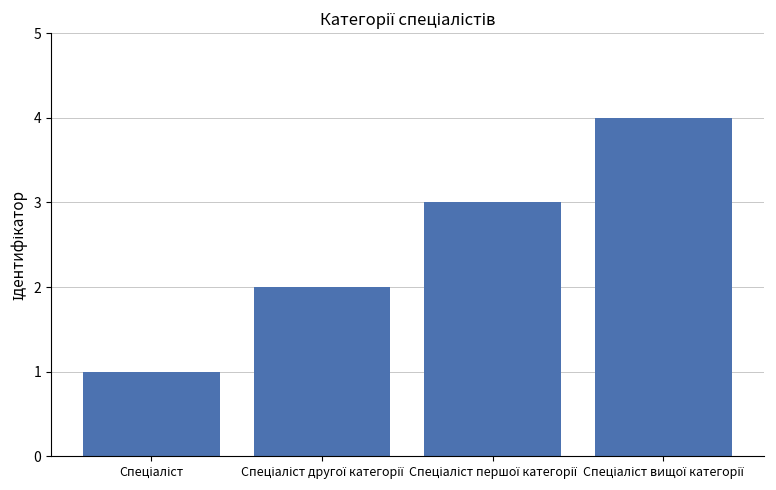

What is the greatest value displayed?

4